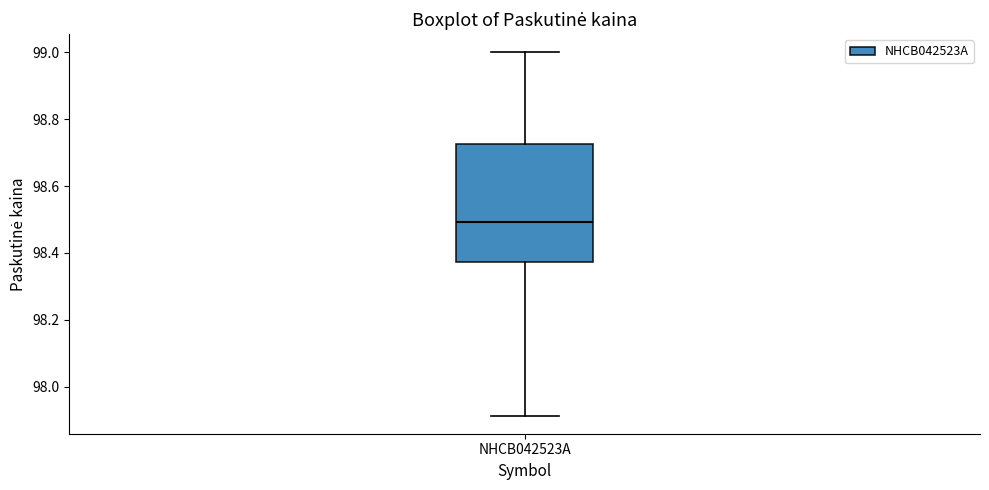

Where does the upper whisker of the box for NHCB042523A end on the y-axis? The values are not printed on the chart, so give them approximately, as read against the axis.

99.00